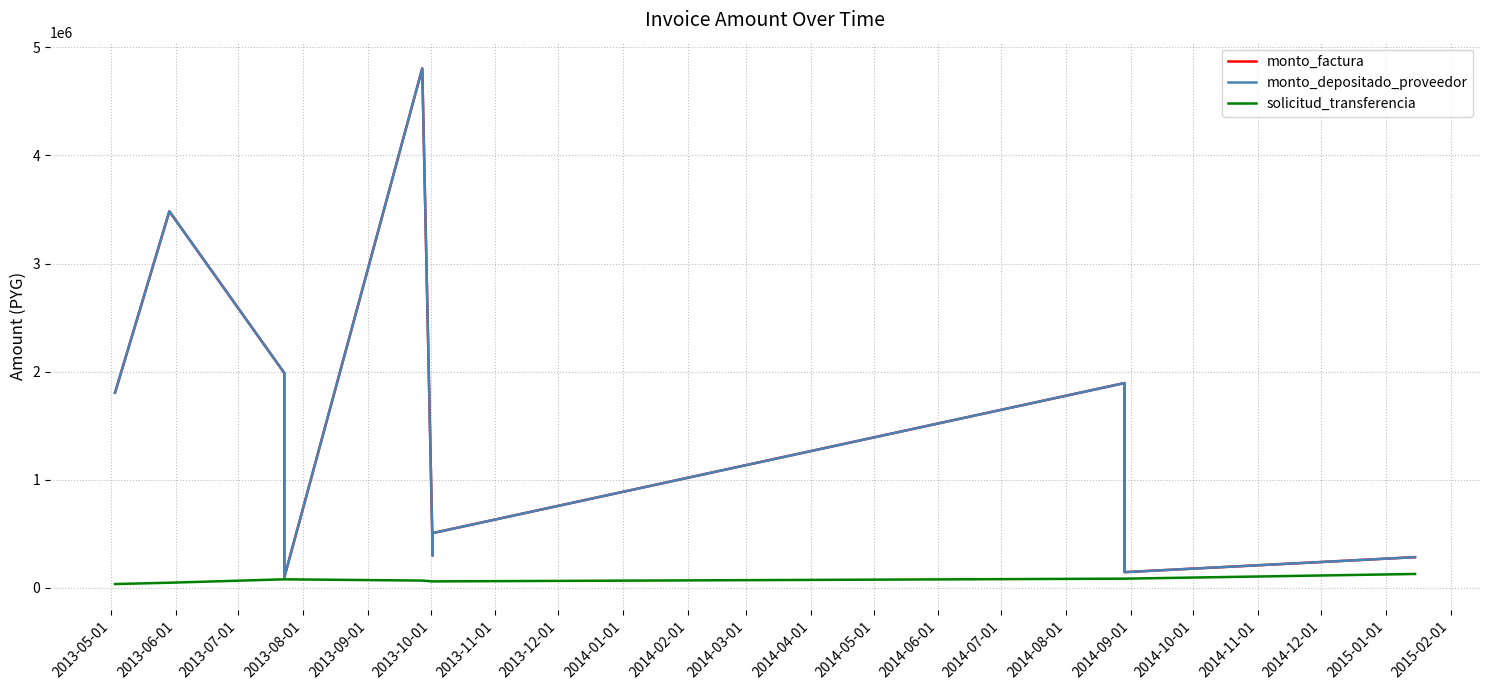

Which series has the largest total across all categories?

monto_factura